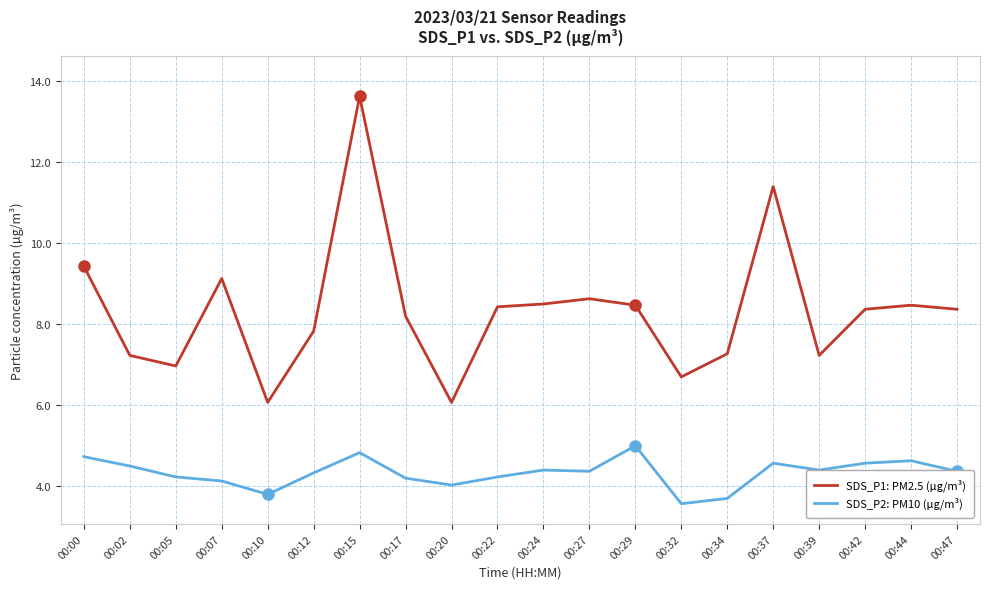

Is it true that SDS_P2: PM10 (µg/m³) equals 4.4 at 00:39?

True